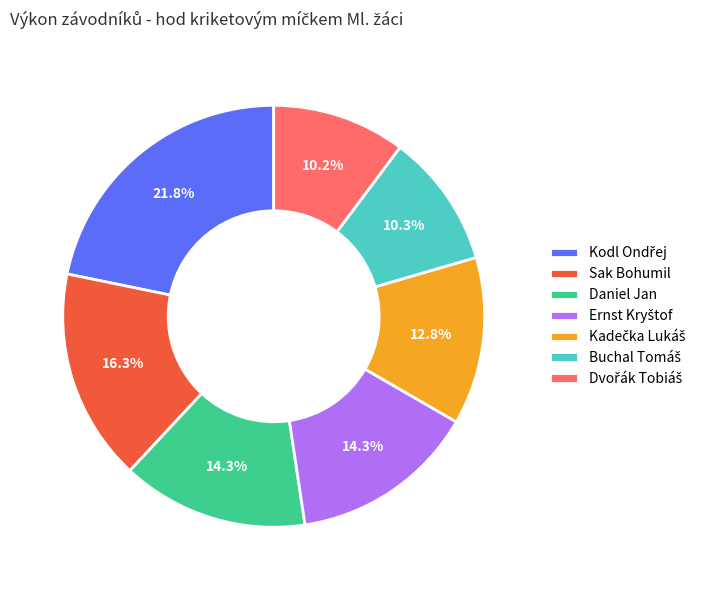

Is Daniel Jan the majority of the pie?

No